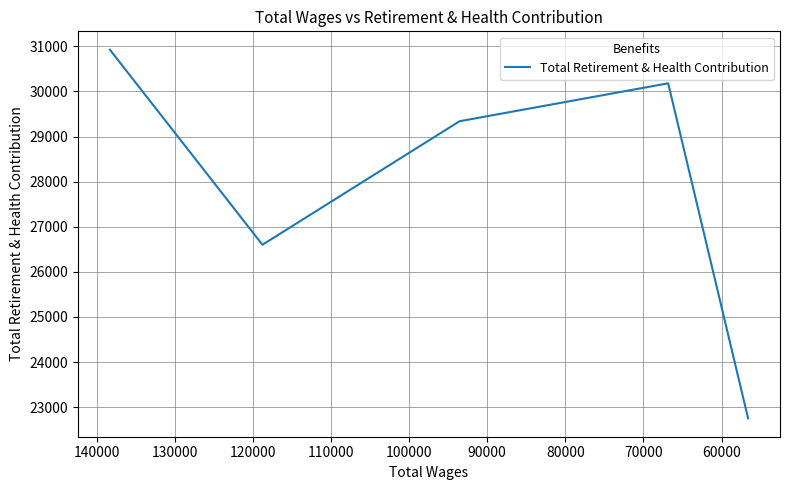

The value at 90000 is 39926. True or false?

False